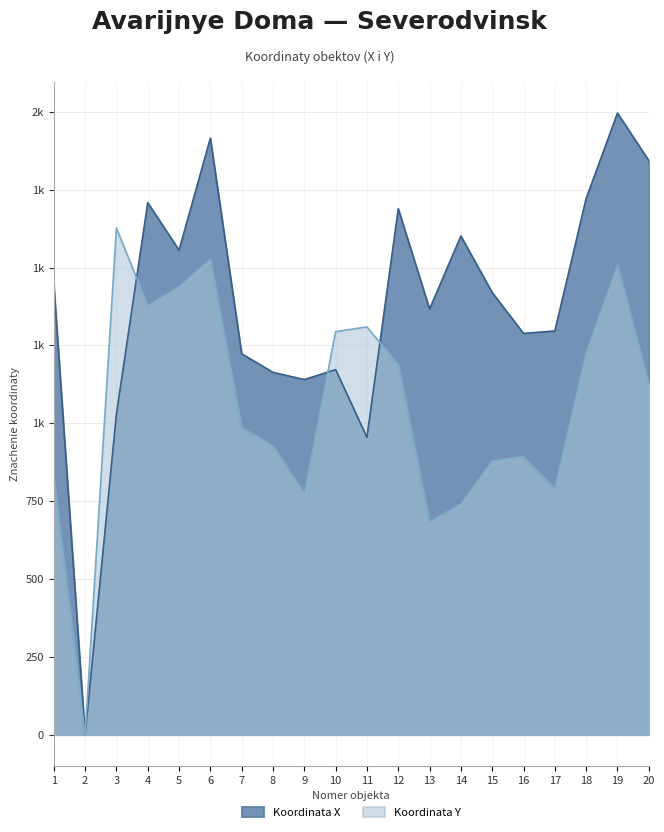

How many data points in Koordinata X are less than 1419?

10